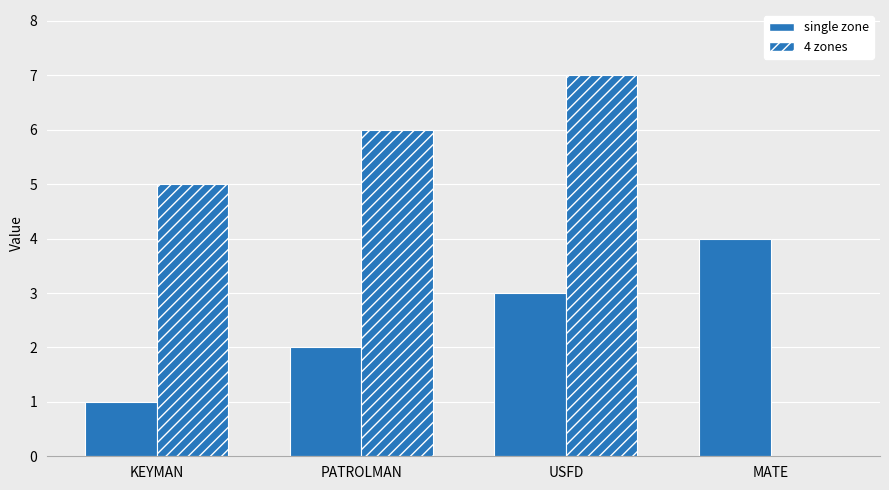

How many 4 zones values are between 5 and 7?

3